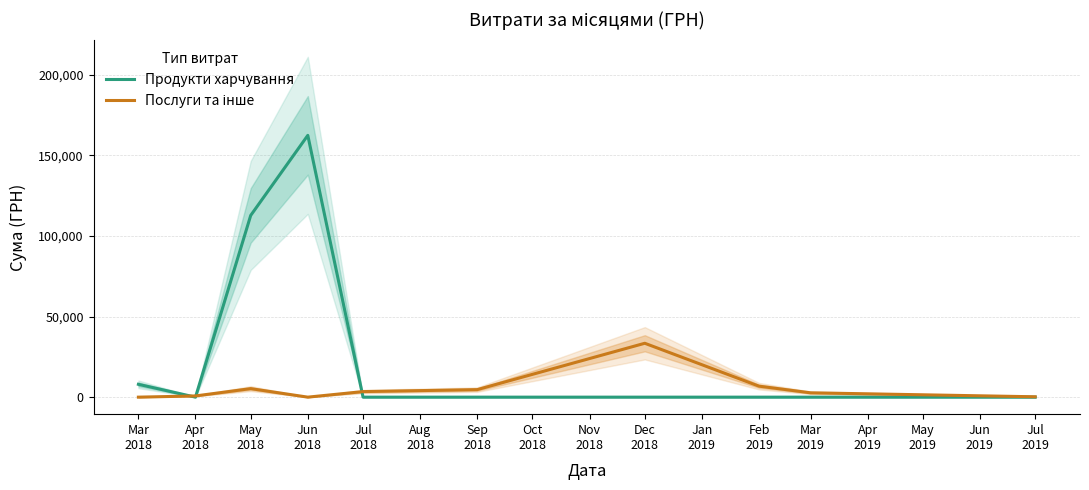

What is the difference between the maximum and second lowest values in the Продукти харчування series?

162413.0